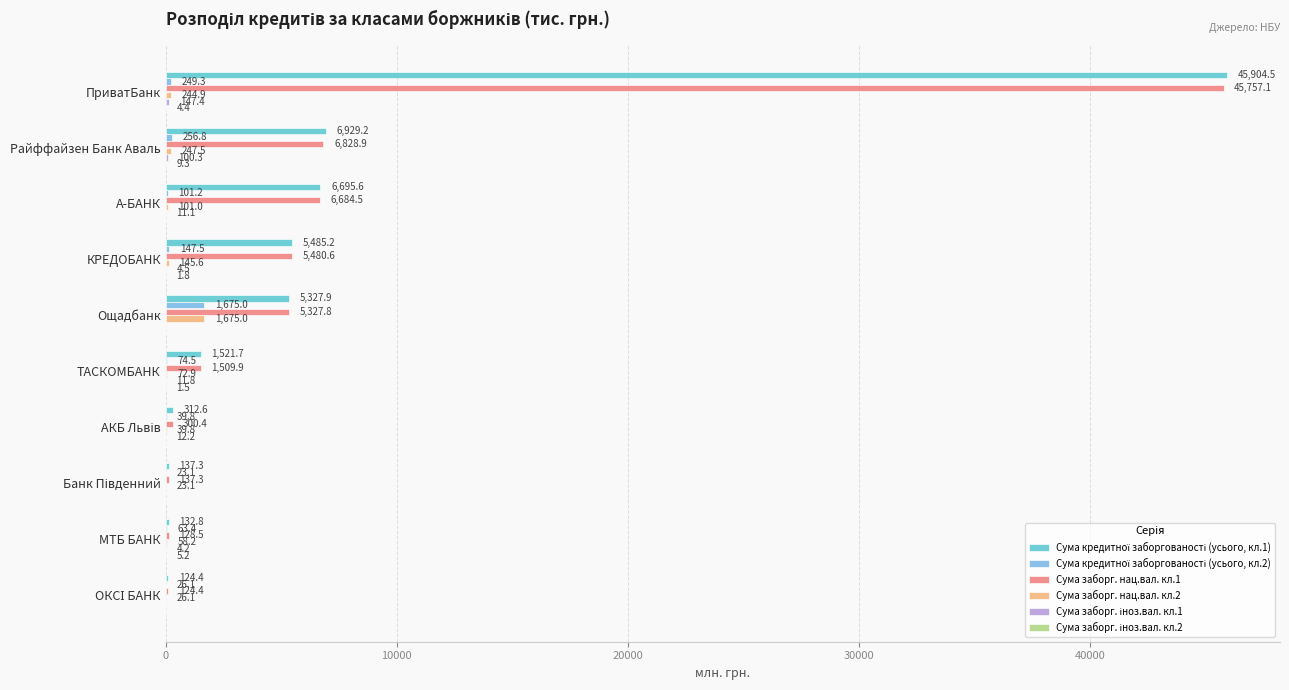

The Сума заборг. нац.вал. кл.2 series shows 72.9 at ТАСКОМБАНК. True or false?

True